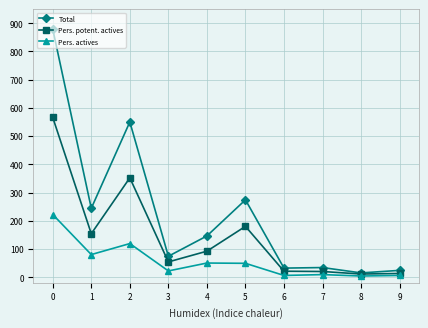

Does the chart have visible grid lines?

Yes